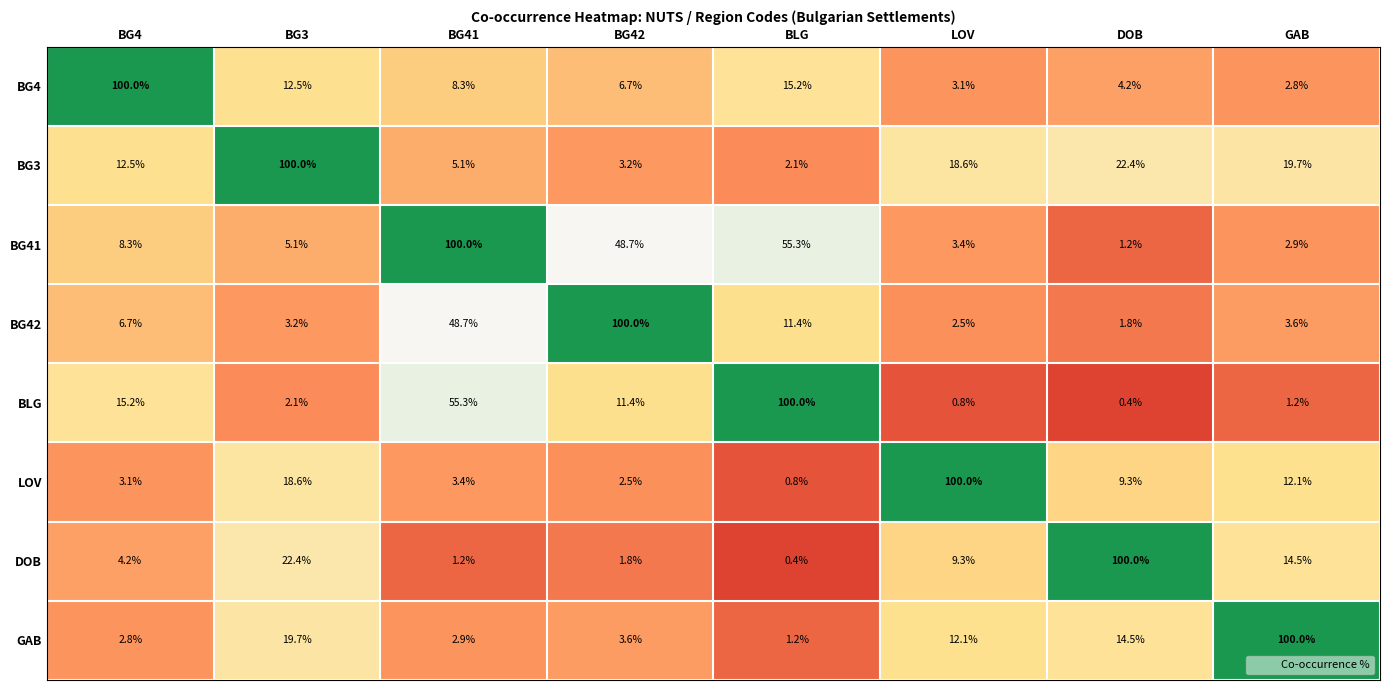

True or false: GAB has a value of 2.9 at BG41.

True